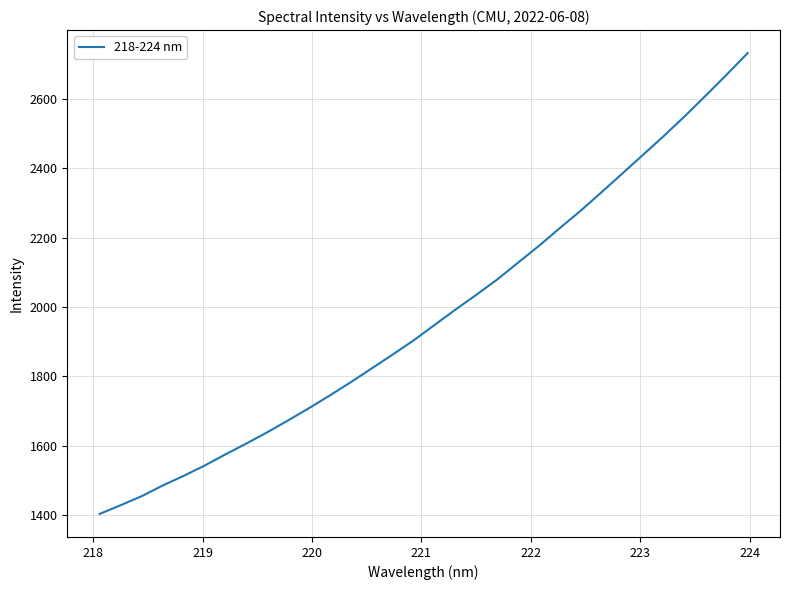

What is the minimum value shown in the chart?

1403.6